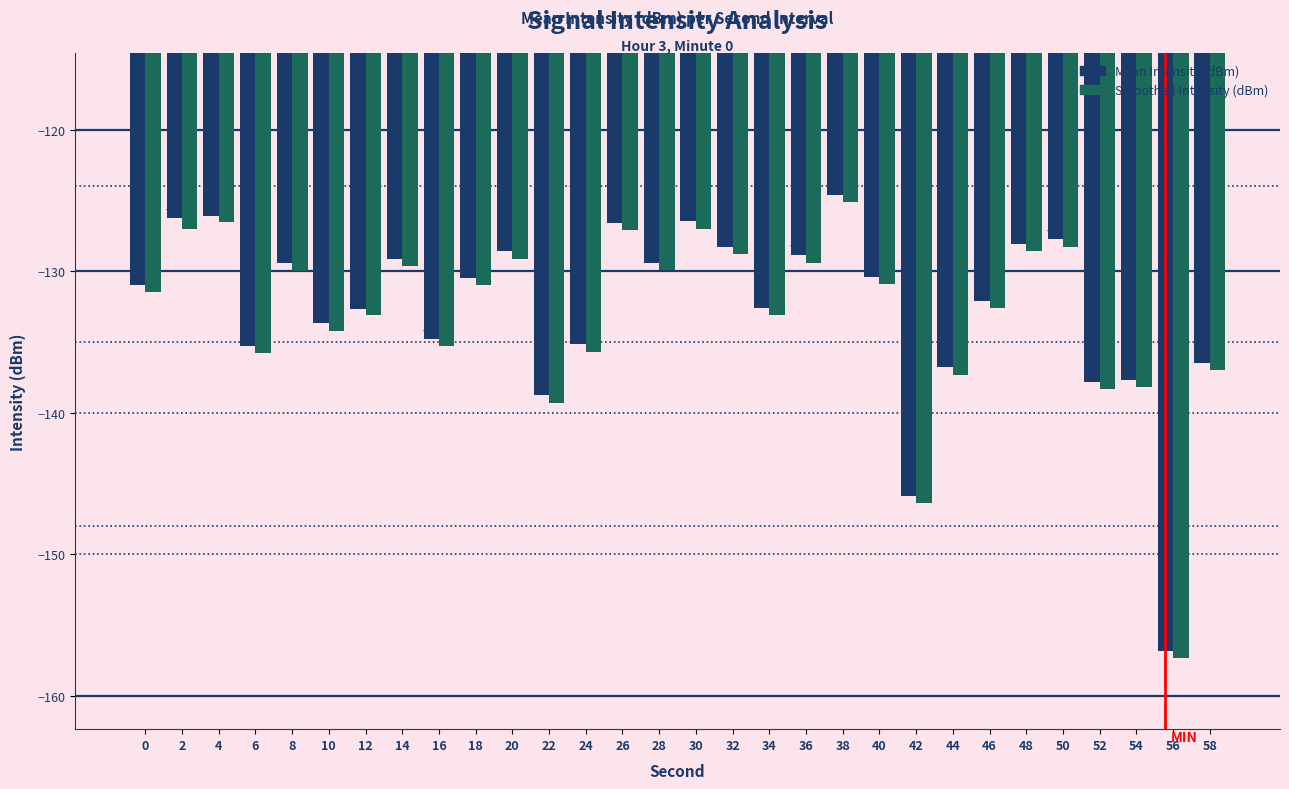

What is the difference between the maximum and second lowest values in the Smoothed Intensity (dBm) series?

21.3